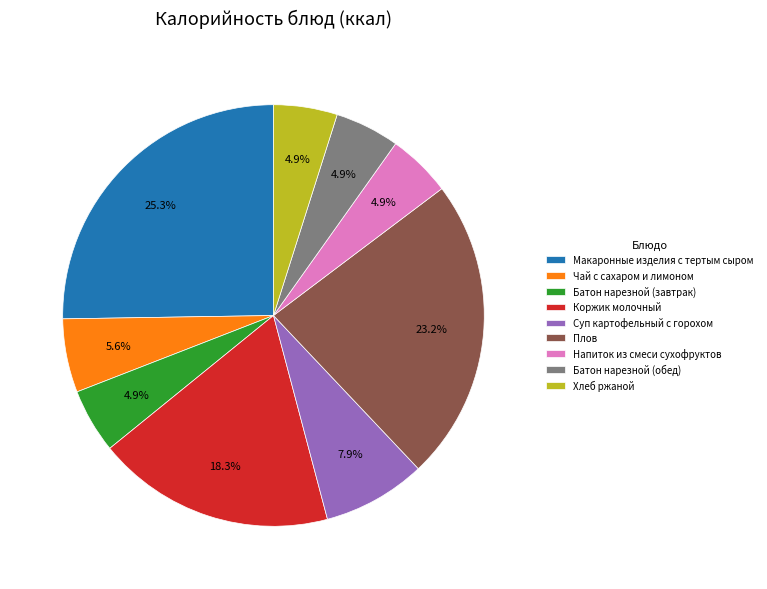

Which has a higher value, Коржик молочный or Суп картофельный с горохом?

Коржик молочный